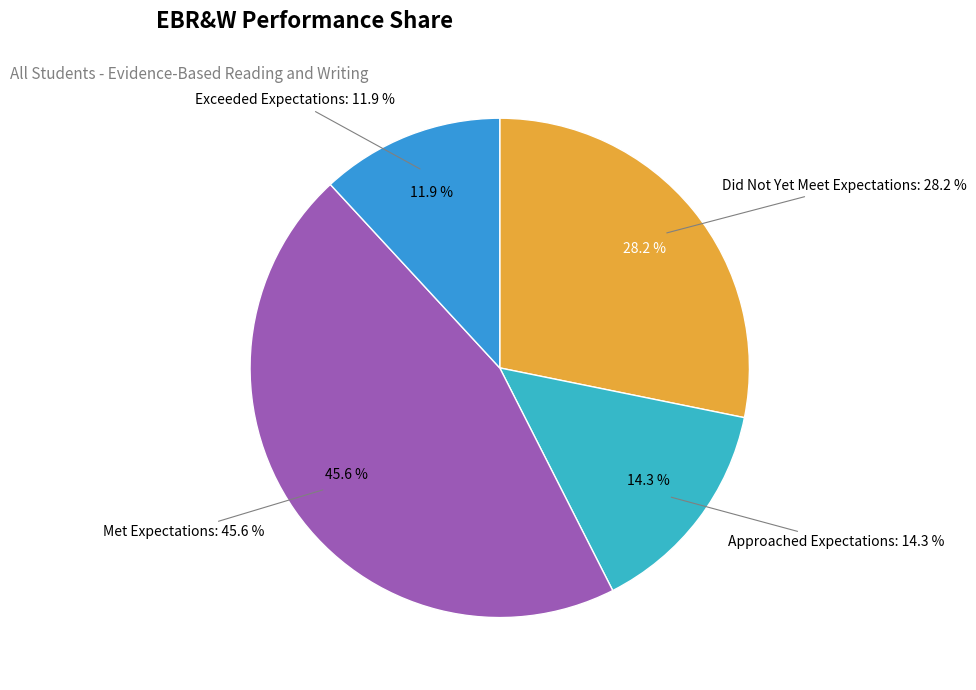

Rank the categories by value from highest to lowest.

Met Expectations, Did Not Yet Meet Expectations, Approached Expectations, Exceeded Expectations